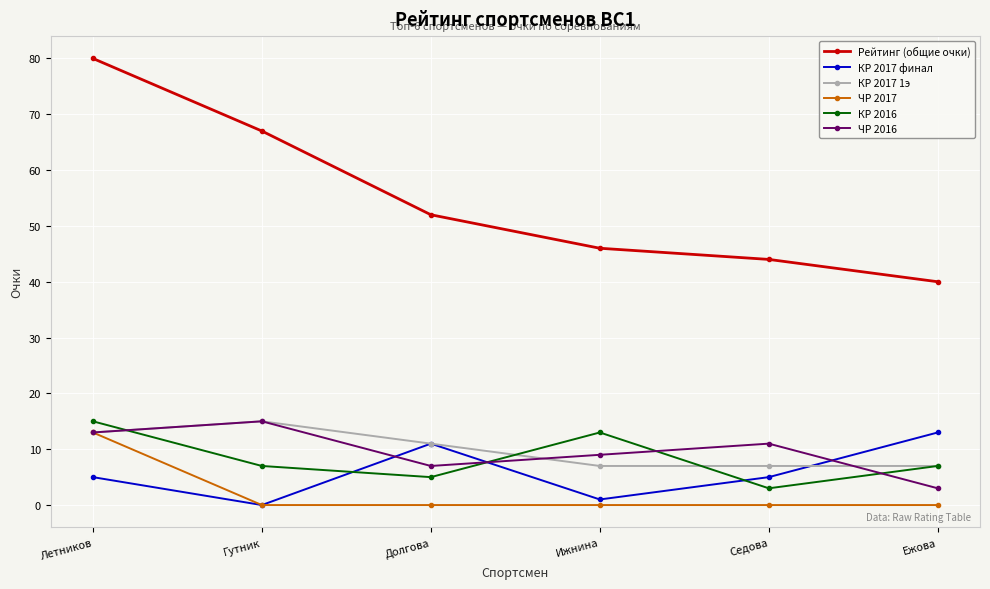

The КР 2017 финал series shows 5 at Летников. True or false?

True